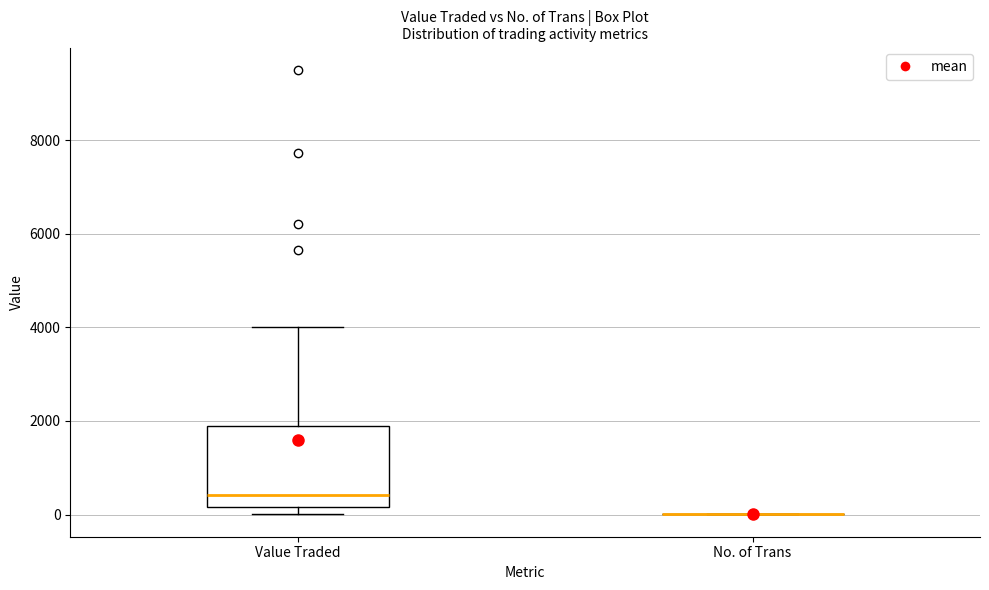

Reading left to right, transcribe this box plot: for each box, give where its median line is, the range the box spans, and where its two whiskers end, as read against the y-axis. The values are not printed on the chart, so give them approximately, as read against the axis.

Value Traded: median 400, box 200 to 1800, whiskers 0 to 4000
No. of Trans: box collapsed to a line at 0, whiskers 0 to 0